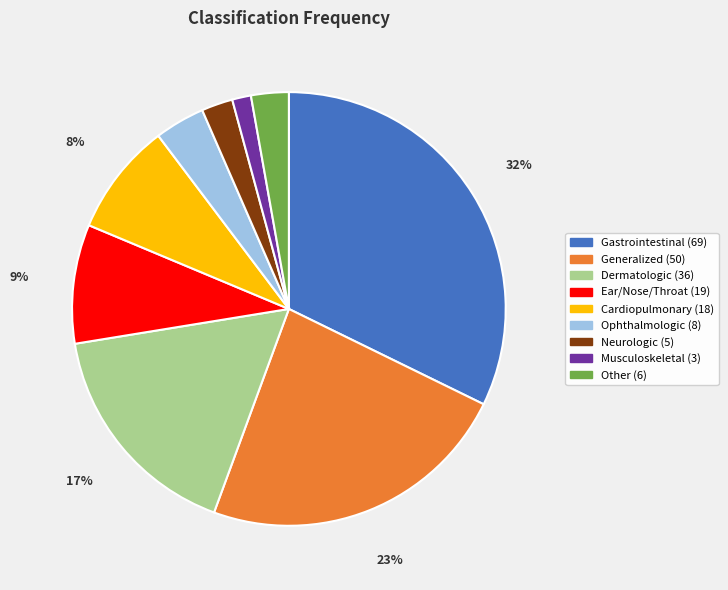

What is the largest slice in the pie chart?

Gastrointestinal